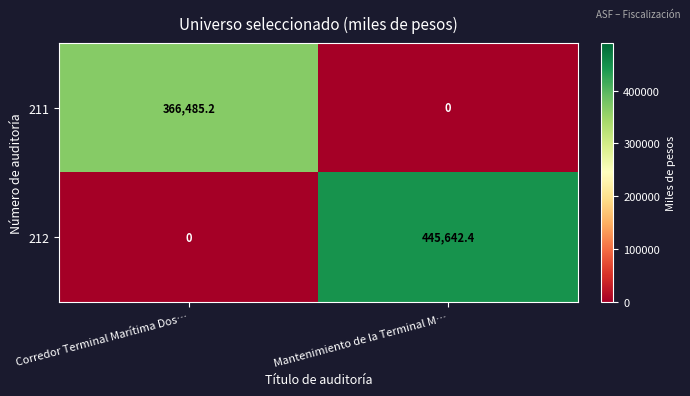

Which series has the largest range (max minus min)?

212